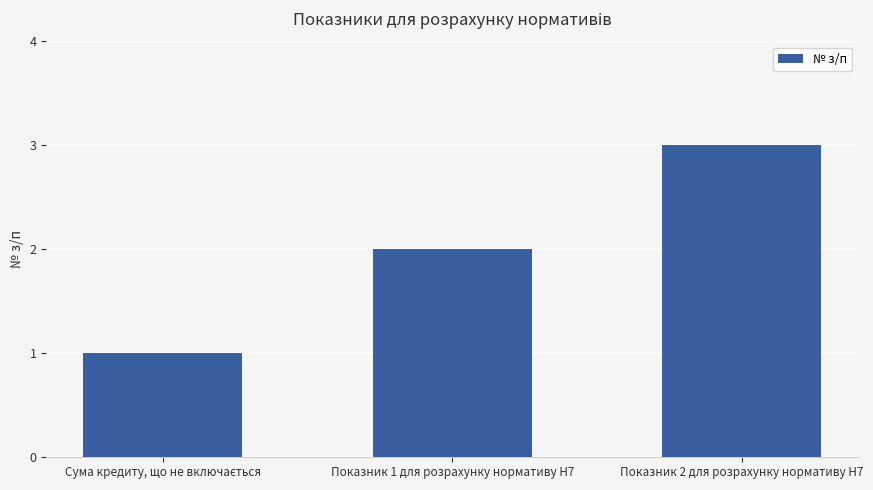

What is the sum of all values?

6